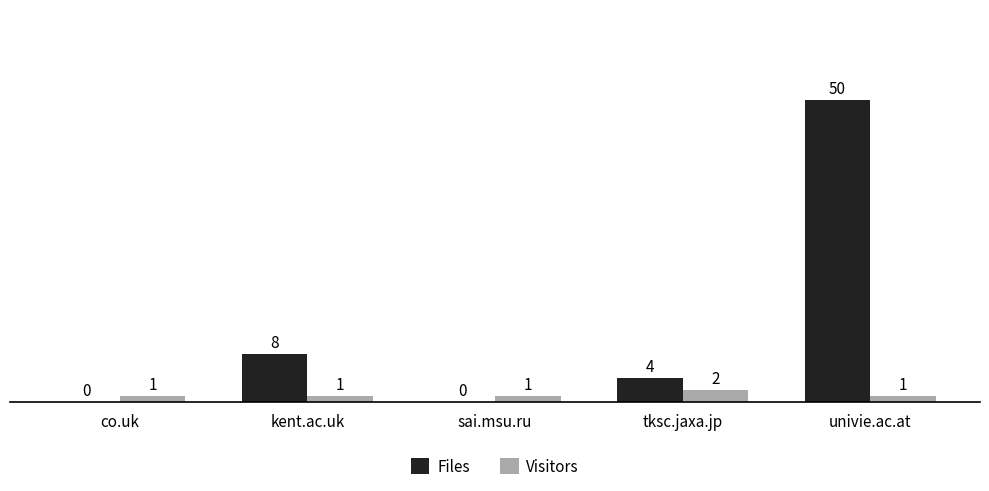

Which category has the highest value across all series?

univie.ac.at